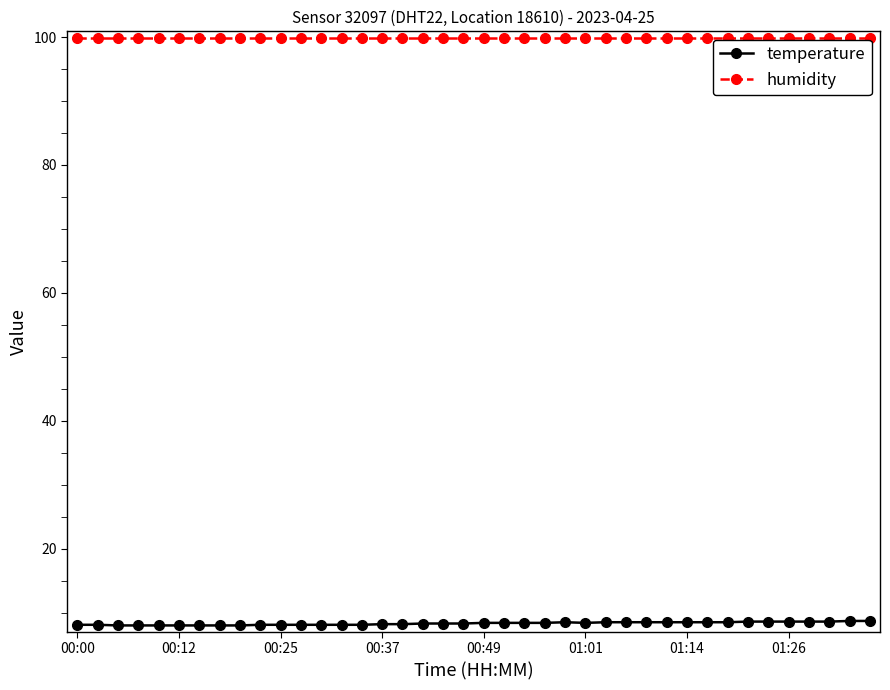

Which series has the largest total across all categories?

humidity